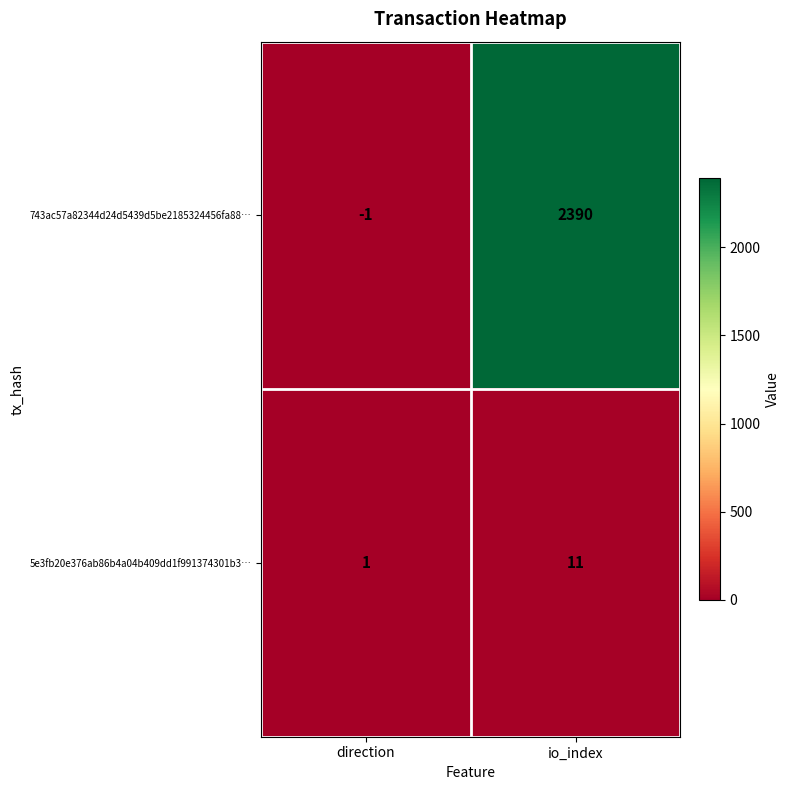

What is the approximate value of 5e3fb20e376ab86b4a04b409dd1f991374301b3… at io_index, to the nearest 10?

10